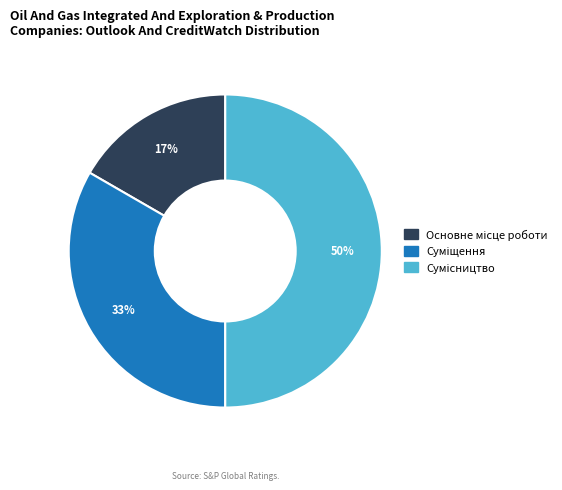

How many segments does this pie chart have?

3